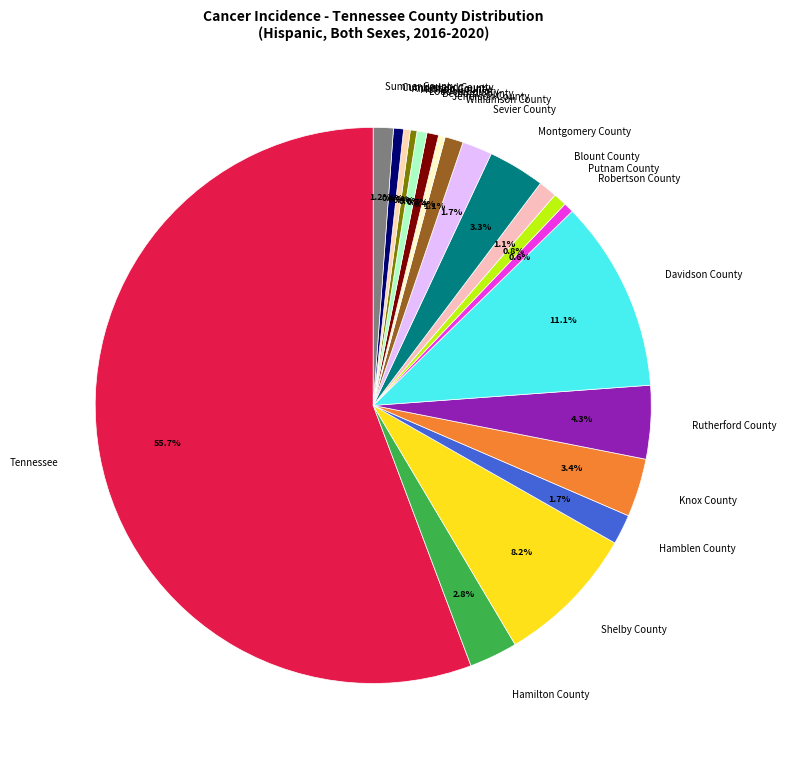

What is the largest slice in the pie chart?

Tennessee